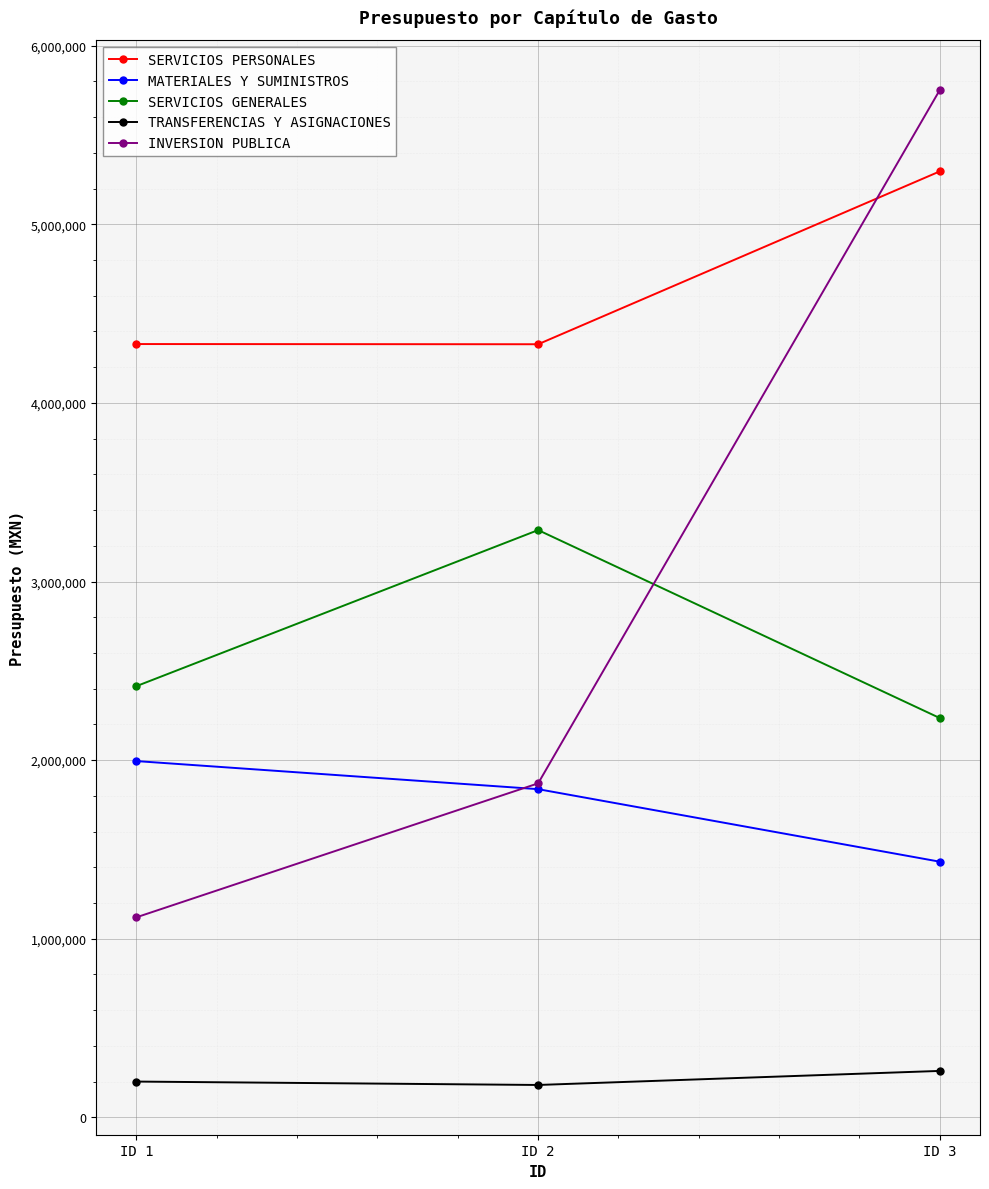

At which label is TRANSFERENCIAS Y ASIGNACIONES closest to 220634?

ID 1